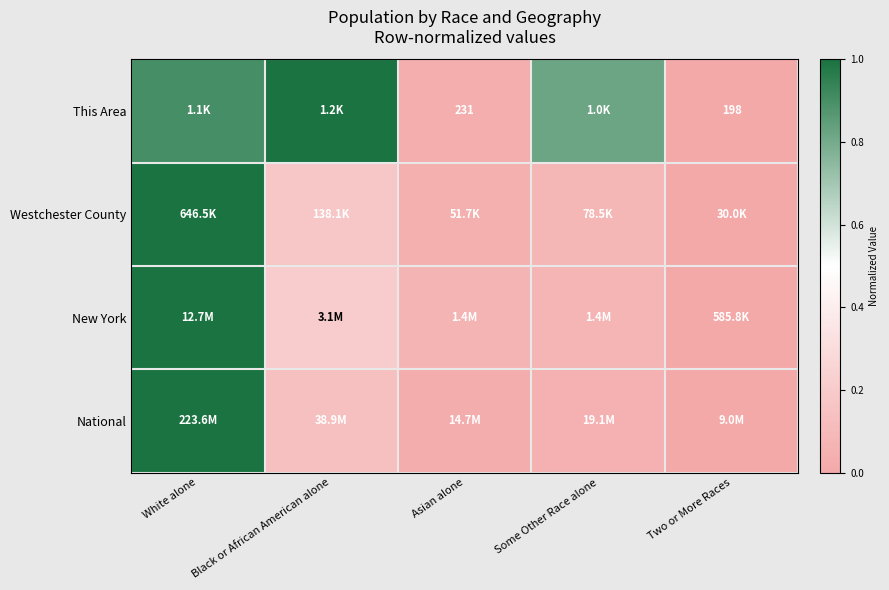

Between Some Other Race alone and Two or More Races, which is larger?

Some Other Race alone